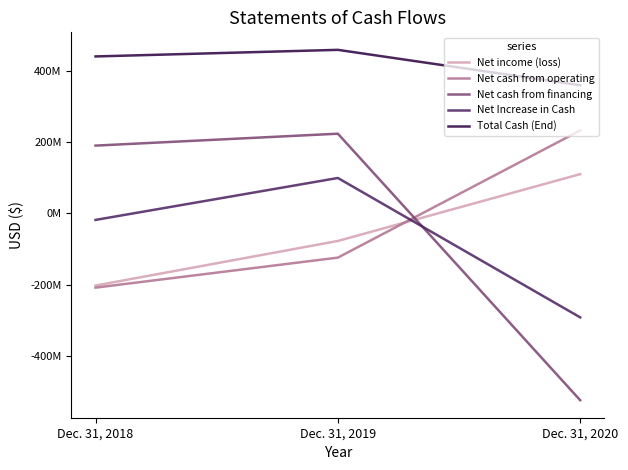

Is this an area chart (filled region under the line)?

No